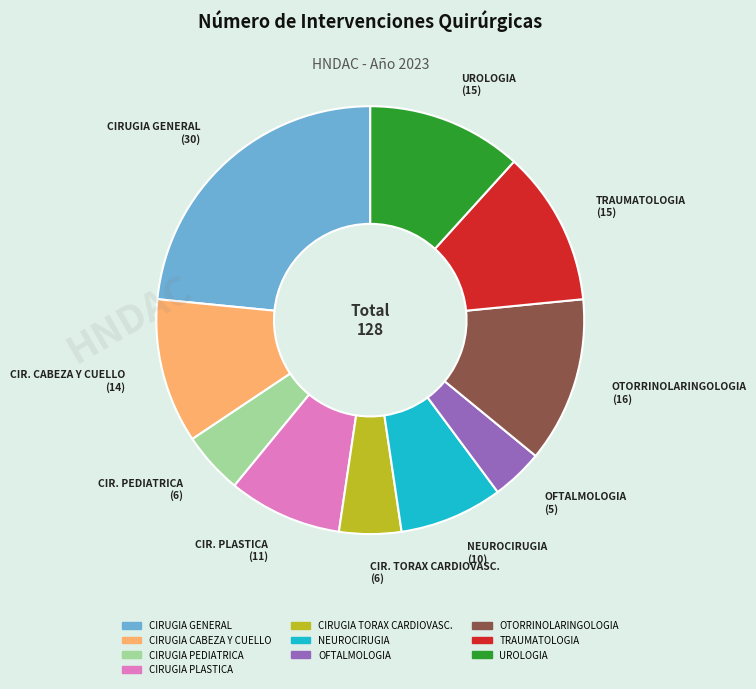

Is it true that CIRUGIA CABEZA Y CUELLO is 11% of the pie?

True